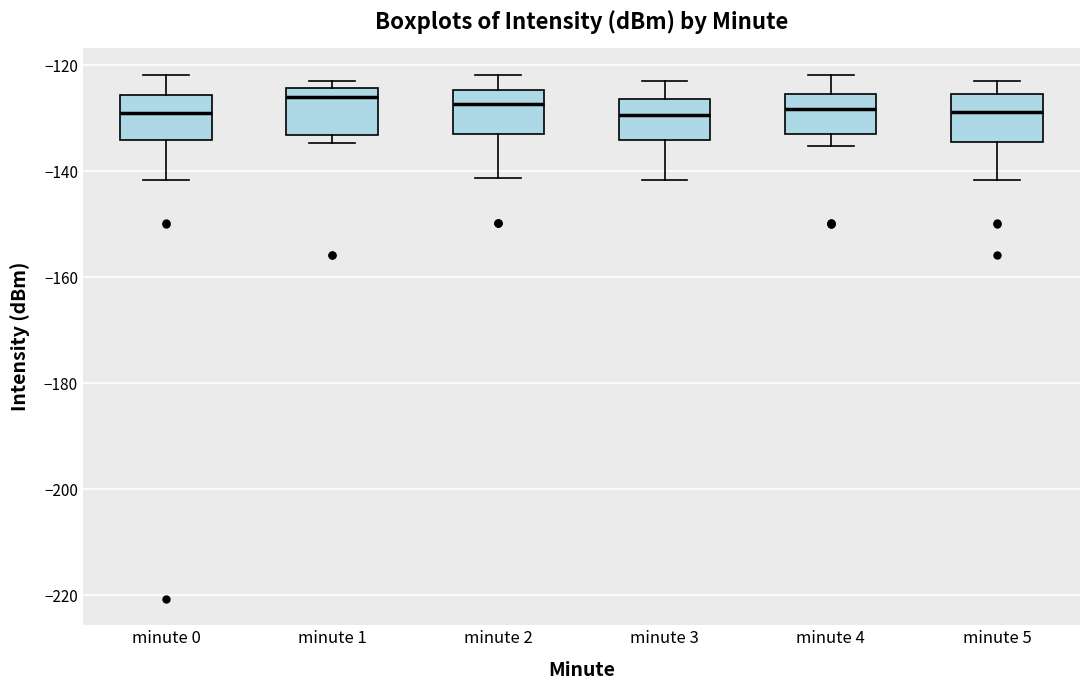

Reading left to right, transcribe this box plot: for each box, give where its median line is, the range the box spans, and where its two whiskers end, as read against the y-axis. The values are not printed on the chart, so give them approximately, as read against the axis.

minute 0: median -128, box -134 to -126, whiskers -142 to -122
minute 1: median -126, box -134 to -124, whiskers -134 (just below the box's lower edge) to -122
minute 2: median -128, box -134 to -124, whiskers -142 to -122
minute 3: median -130, box -134 to -126, whiskers -142 to -122
minute 4: median -128, box -134 to -126, whiskers -136 to -122
minute 5: median -128, box -134 to -126, whiskers -142 to -122